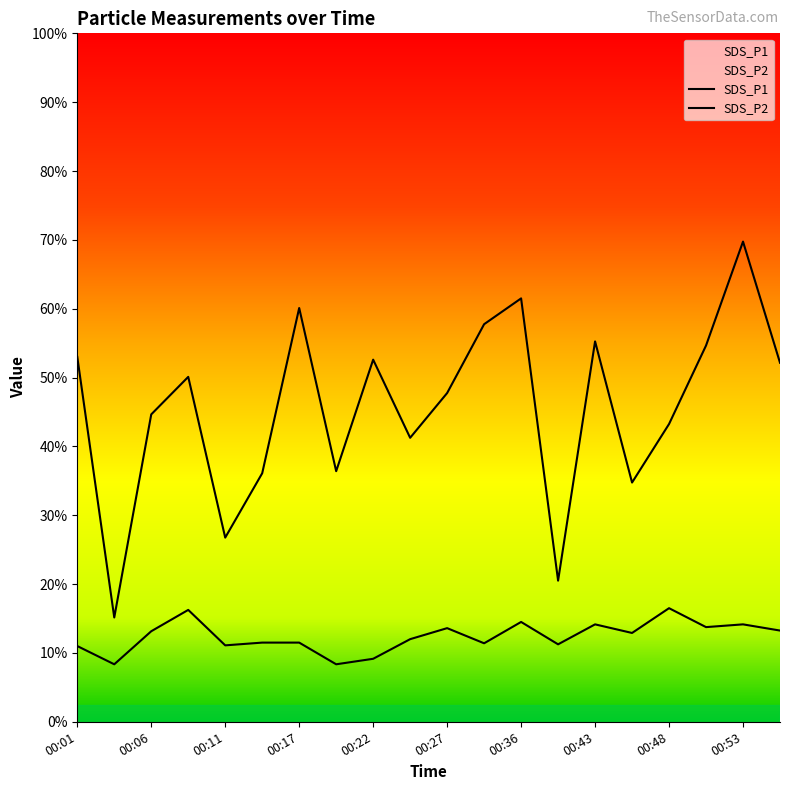

Reading left to right, list all the values displayed in this chart.

SDS_P1: 00:01=10.6	00:04=3.0	00:06=8.9	00:09=10.0	00:11=5.3	00:14=7.2	00:17=12.0	00:19=7.3	00:22=10.5	00:25=8.2	00:27=9.6	00:30=11.6	00:36=12.3	00:41=4.1	00:43=11.1	00:46=7.0	00:48=8.7	00:51=10.9	00:53=13.9	00:55=10.4
SDS_P2: 00:01=2.2	00:04=1.7	00:06=2.6	00:09=3.2	00:11=2.2	00:14=2.3	00:17=2.3	00:19=1.7	00:22=1.8	00:25=2.4	00:27=2.7	00:30=2.3	00:36=2.9	00:41=2.2	00:43=2.8	00:46=2.6	00:48=3.3	00:51=2.8	00:53=2.8	00:55=2.6